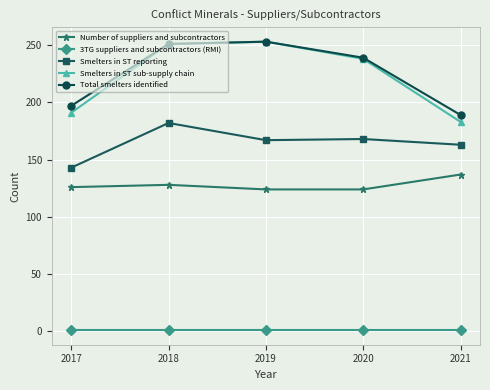

Which series has the widest spread of values?

Smelters in ST sub-supply chain